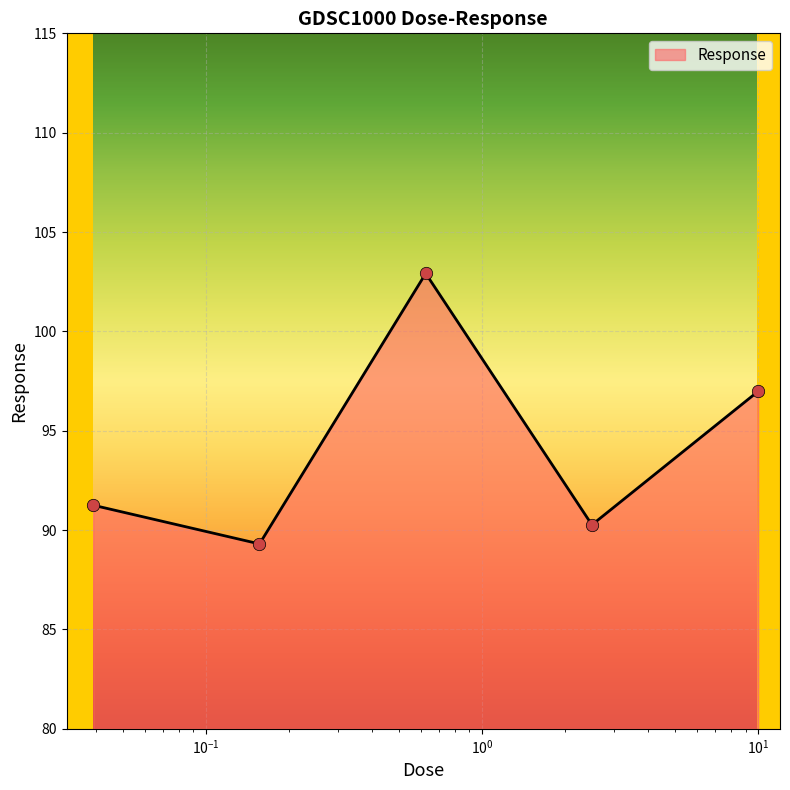

How many interior local valleys (lower than both neighbors) does the data have?

2